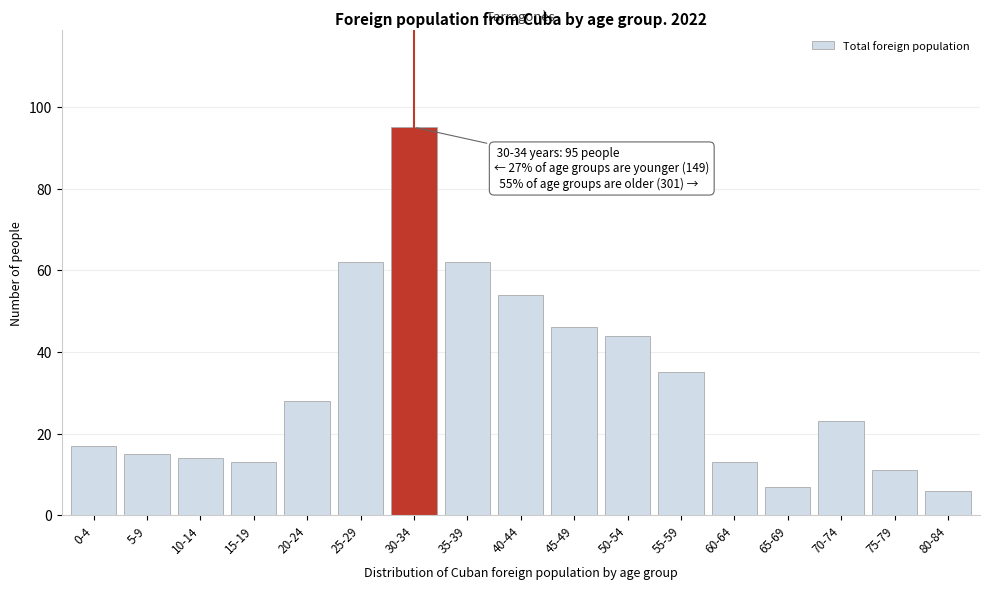

Reading right to left, transcribe all the data shown in this chart.

6	11	23	7	13	35	44	46	54	62	95	62	28	13	14	15	17